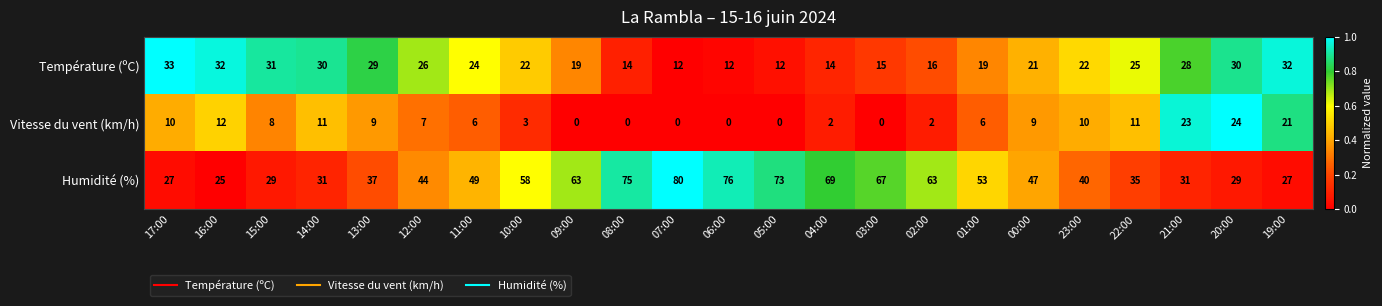

What is the spread (max minus min) of values at 01:00?

47